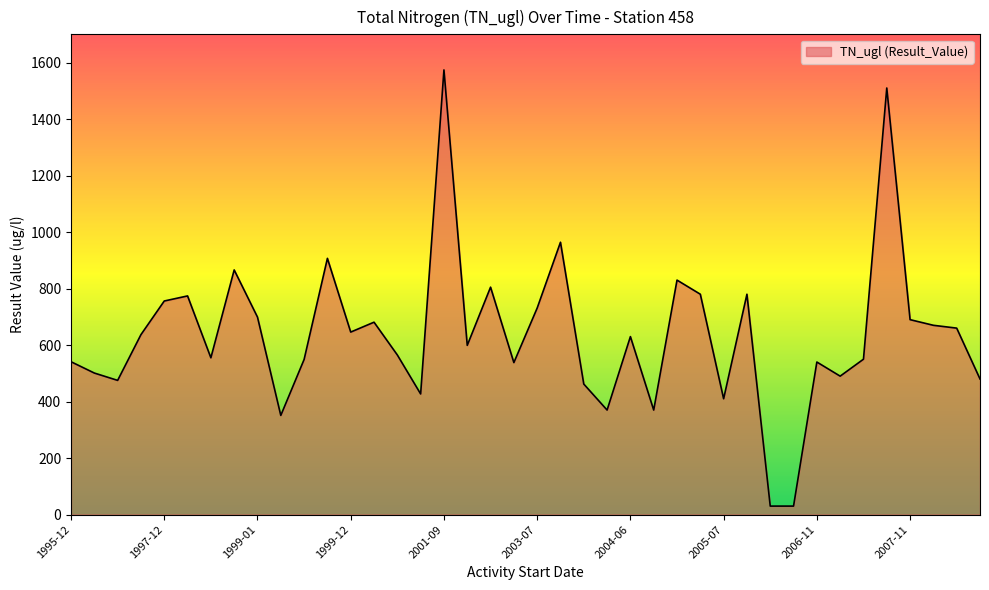

What is the greatest value displayed?

1574